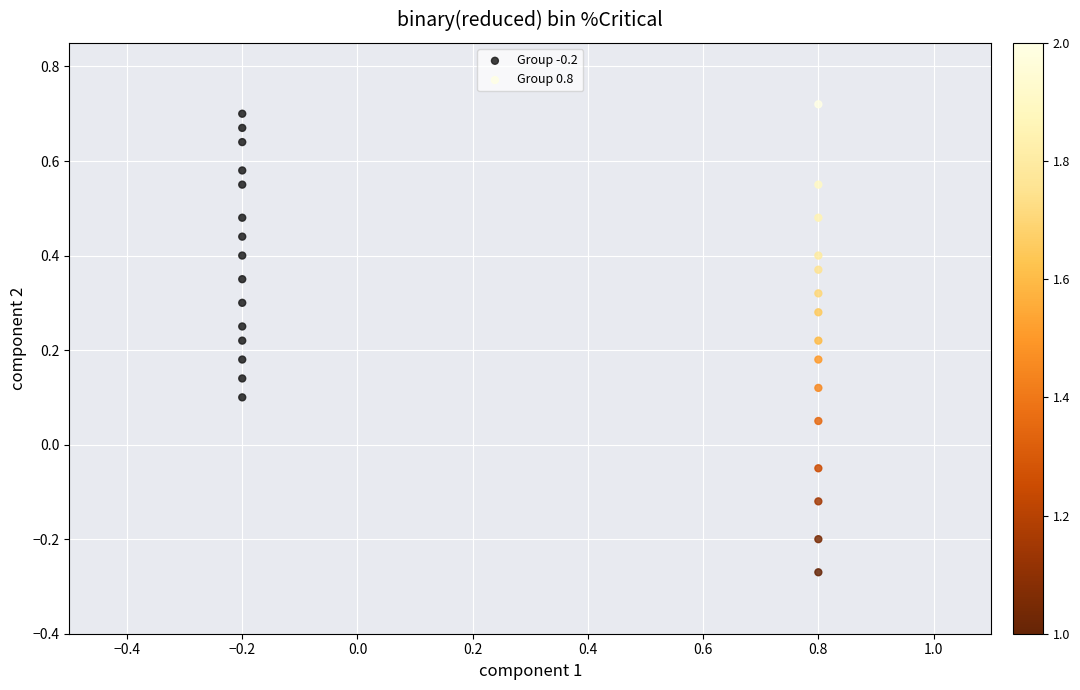

What are all the series names shown in the legend?

Group -0.2, Group 0.8